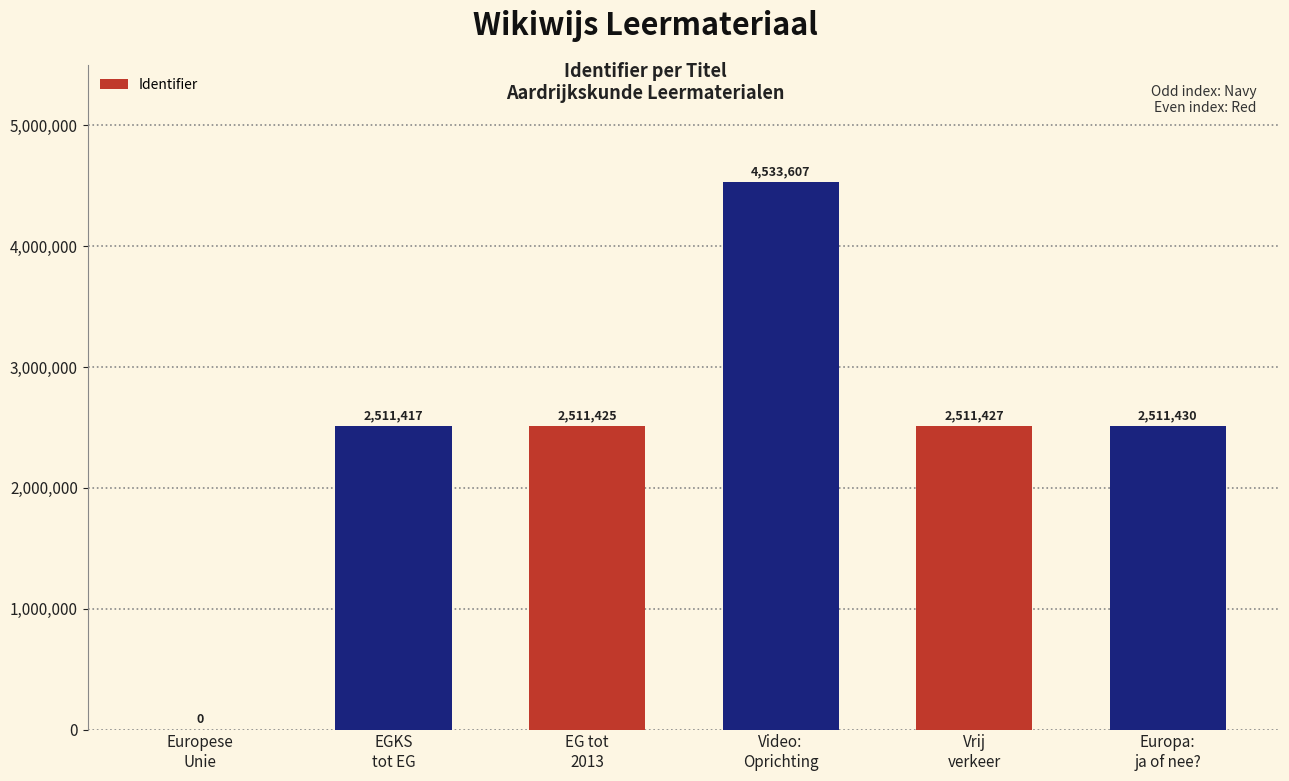

The value at EGKS
tot EG is 2511417. True or false?

True